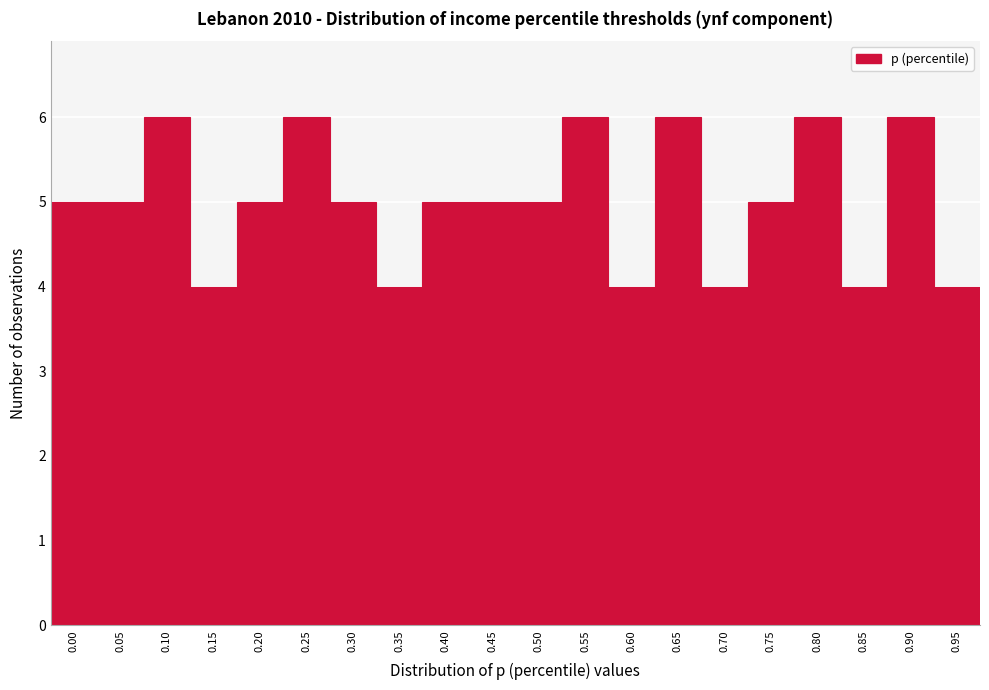

Reading left to right, transcribe all the data shown in this chart.

5	5	6	4	5	6	5	4	5	5	5	6	4	6	4	5	6	4	6	4